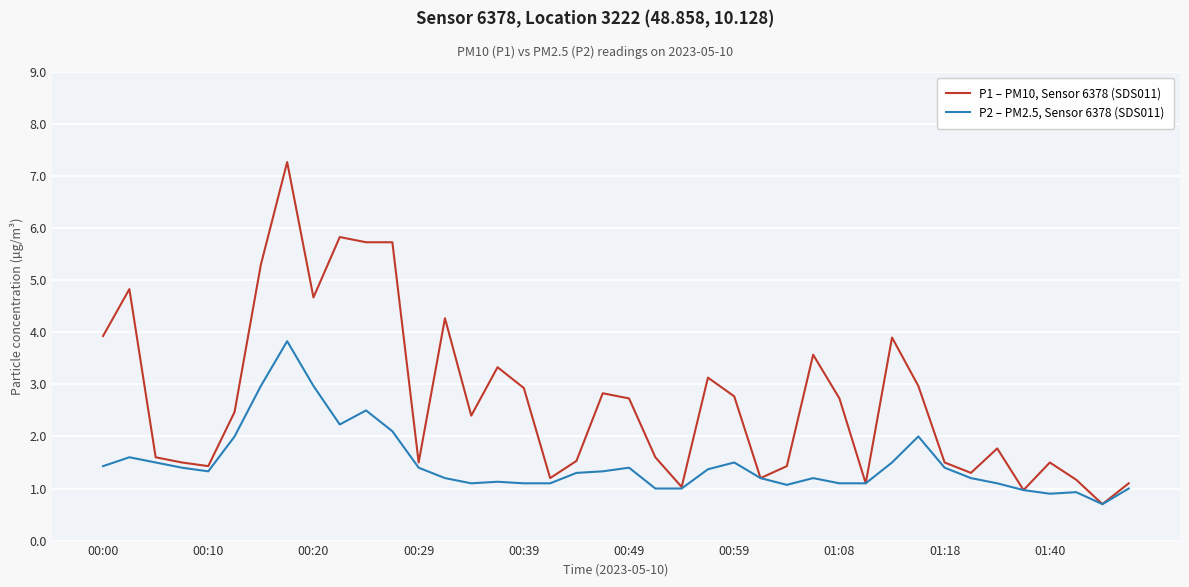

Which series has the largest total across all categories?

P1 – PM10, Sensor 6378 (SDS011)